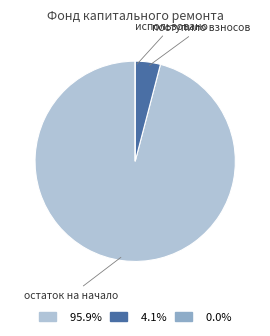

Which category has the biggest portion of the pie?

остаток на начало